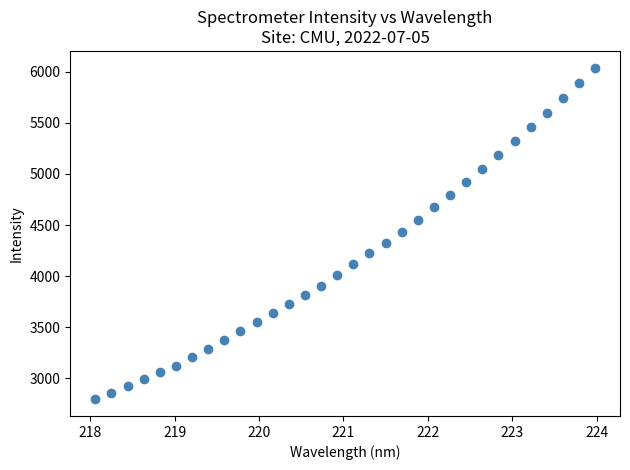

What is the range of Y values (max minus min)?

3245.6